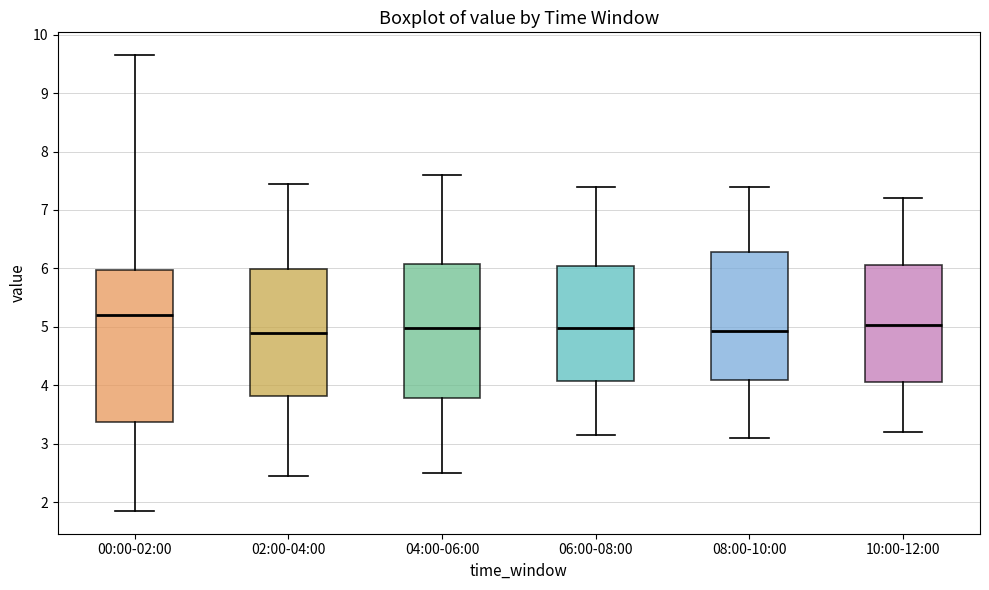

Where does the lower whisker of the box for 08:00-10:00 end on the y-axis? The values are not printed on the chart, so give them approximately, as read against the axis.

3.1